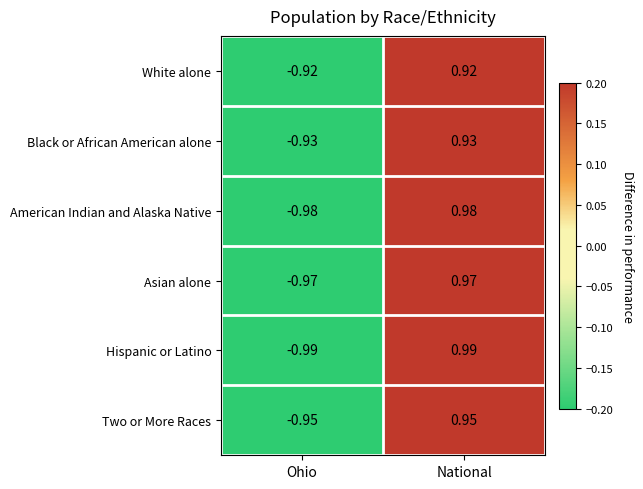

At which category is the sum across all series the highest?

National